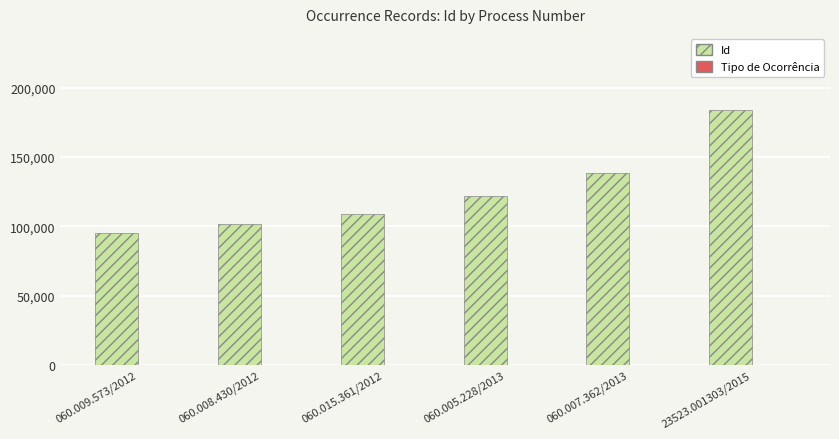

What is the label of the 2nd bar from the left?

060.008.430/2012